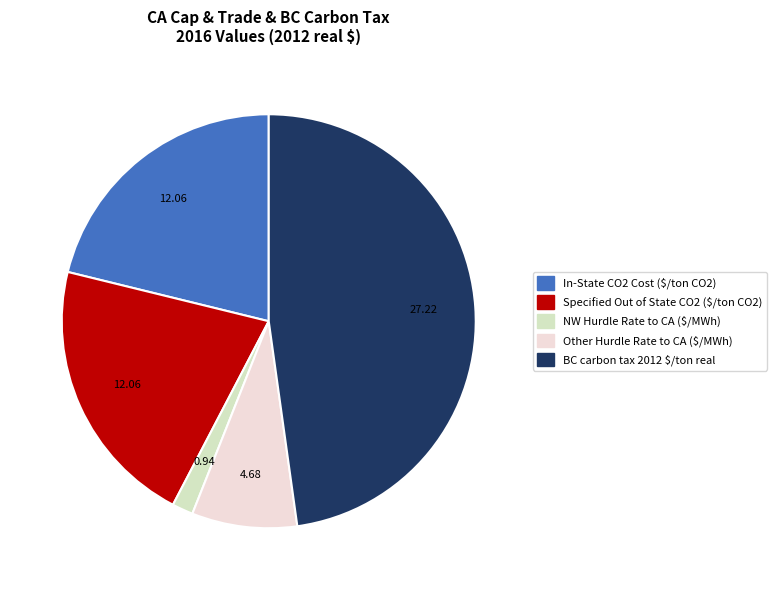

To the nearest percent, what percentage of the pie is Other Hurdle Rate to CA ($/MWh)?

8%